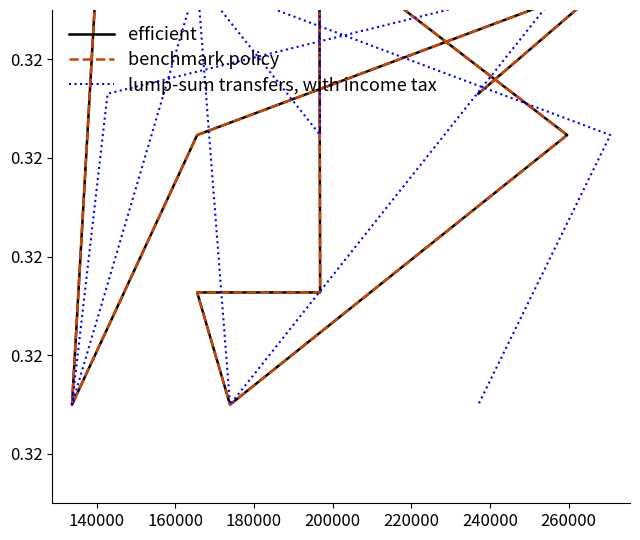

The value of efficient at 180000 is 0.3. True or false?

True